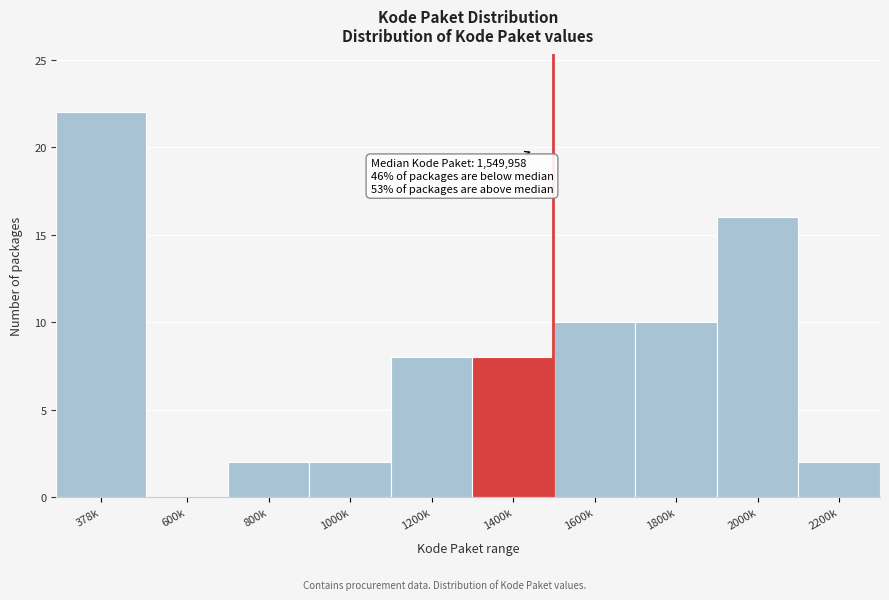

Reading right to left, extract all data points from this chart.

2200k=2	2000k=16	1800k=10	1600k=10	1400k=8	1200k=8	1000k=2	800k=2	600k=0	378k=22